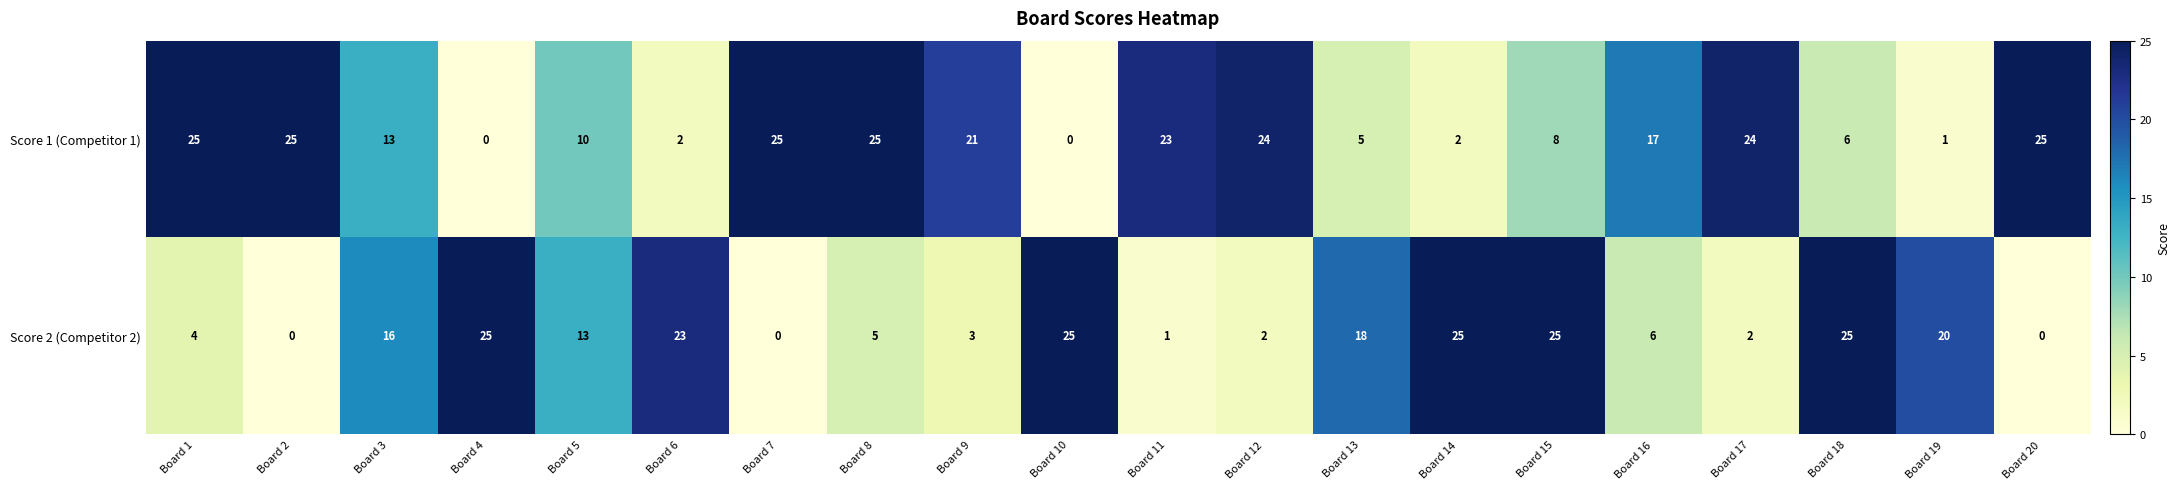

Between Board 8 and Board 15, which series saw the biggest shift?

Score 2 (Competitor 2)